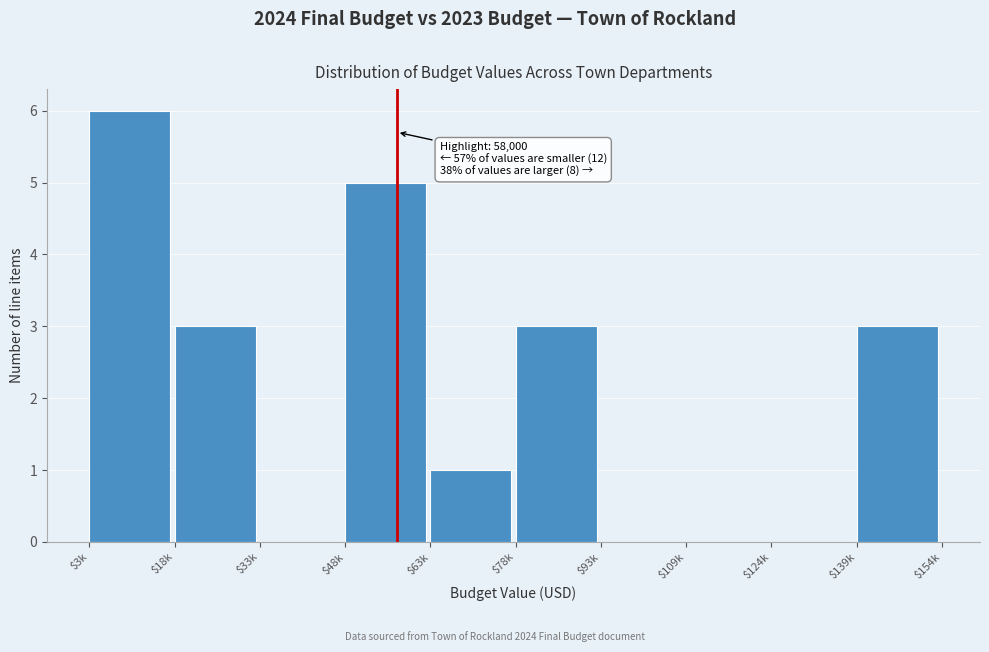

Which category has the highest value across all series?

$3k